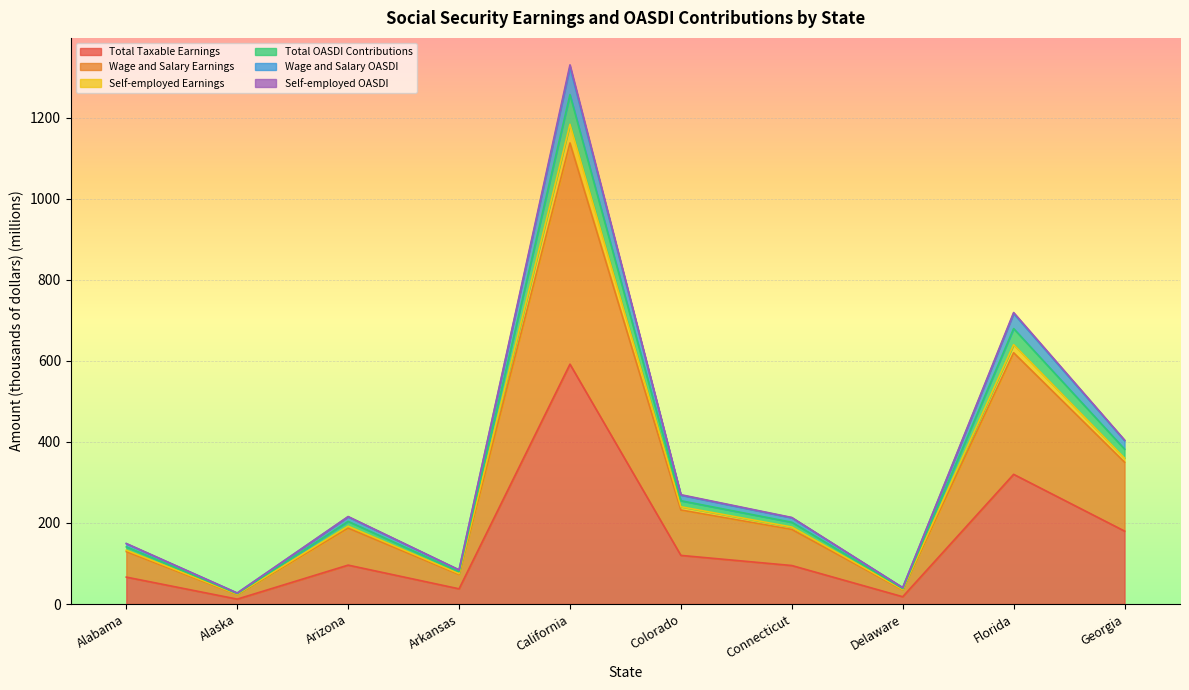

Reading left to right, transcribe all the data shown in this chart.

Total Taxable Earnings: 66.4	12.1	96.0	37.5	591.8	120.0	95.0	18.0	320.0	180.0
Wage and Salary Earnings: 129.3	23.4	187.3	72.9	1137.7	232.0	184.0	35.0	620.0	350.0
Self-employed Earnings: 149.3	27.2	215.8	84.3	1330.4	269.8	213.6	40.5	719.4	404.6
Total OASDI Contributions: 132.9	24.2	192.0	75.0	1183.6	240.0	190.0	36.0	640.0	360.0
Wage and Salary OASDI: 148.9	27.1	215.2	84.0	1324.7	268.8	212.8	40.3	716.9	403.4
Self-employed OASDI: 141.1	25.7	203.9	79.6	1257.0	254.9	201.8	38.2	679.7	382.3